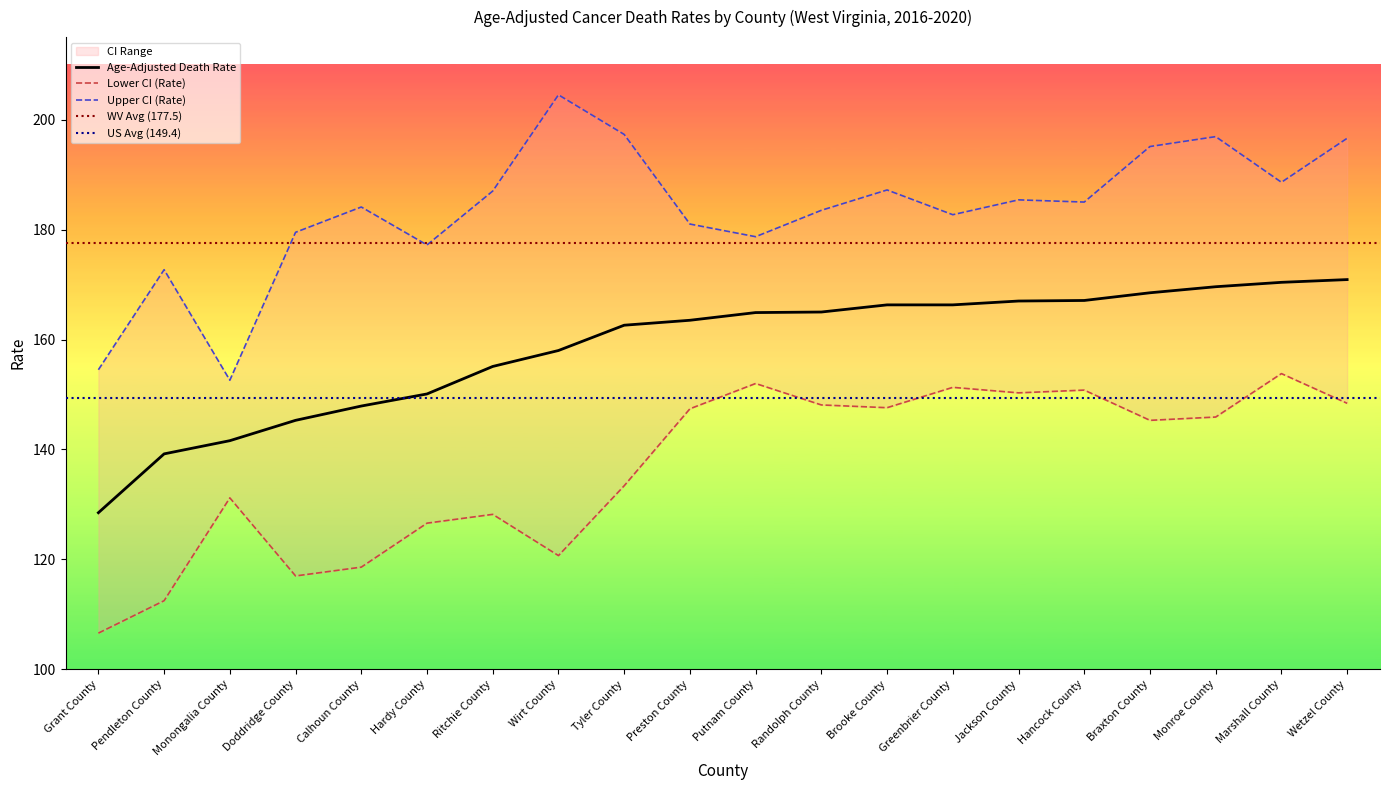

Does the chart have visible grid lines?

No